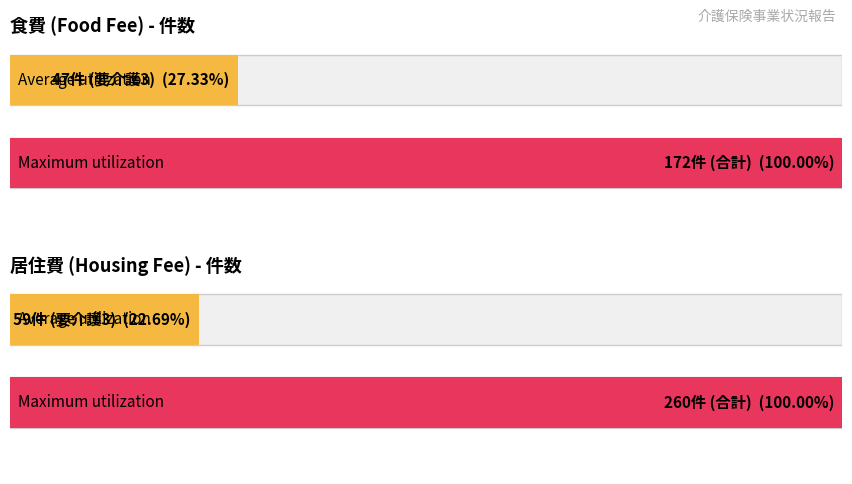

What are all the series names shown in the legend?

食費_件数, 居住費_件数